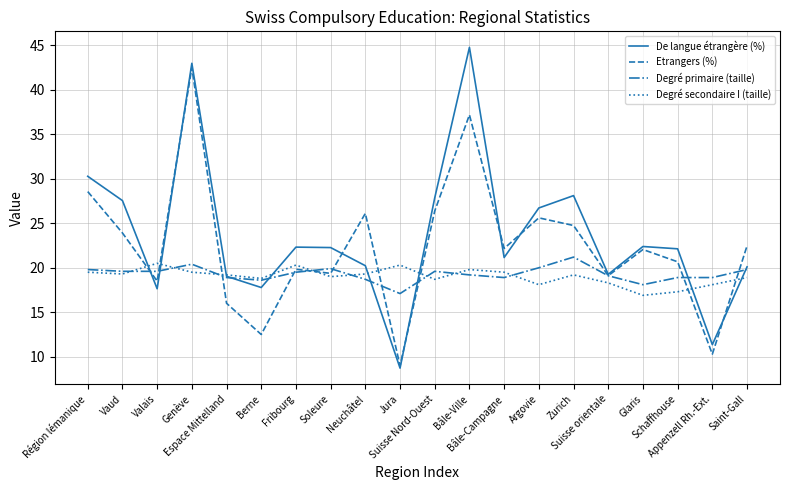

True or false: Degré secondaire I (taille) has a value of 18.8 at Berne.

True